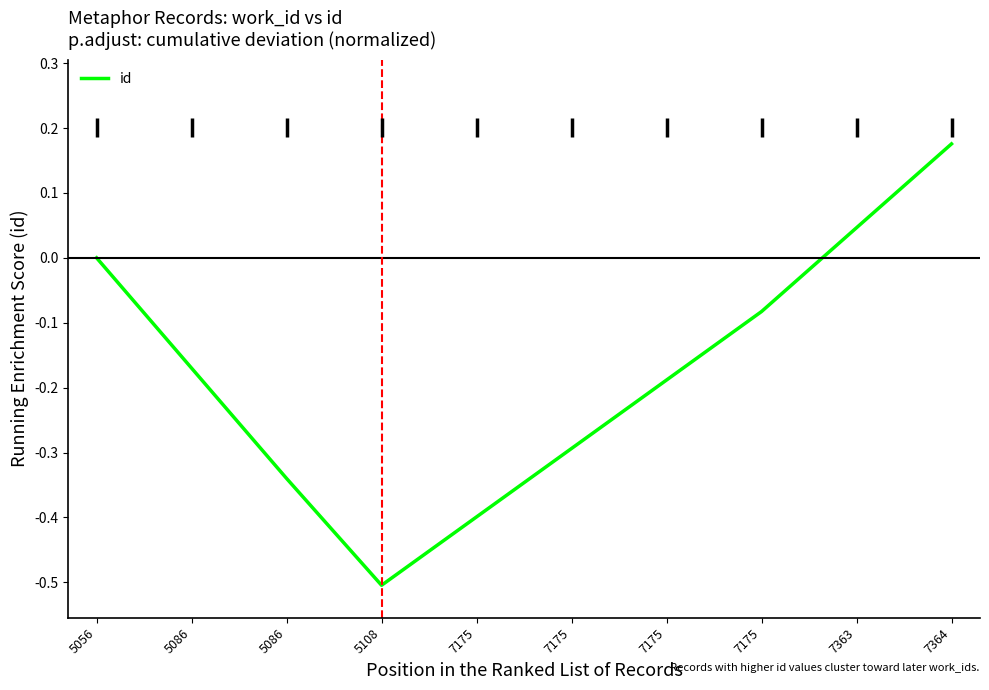

How many interior local valleys (lower than both neighbors) does the data have?

1